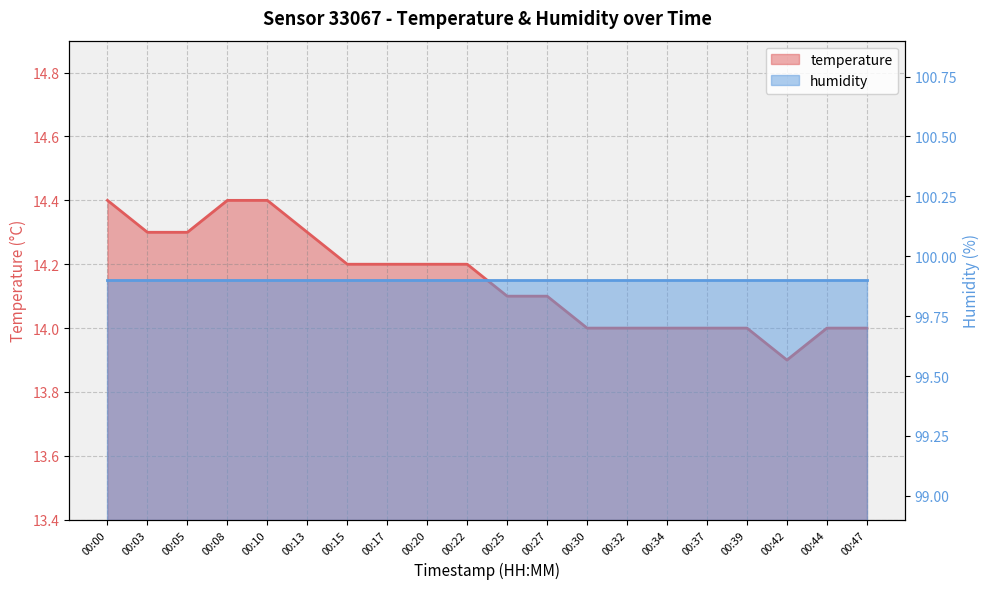

How many values are between 14 and 15?

19